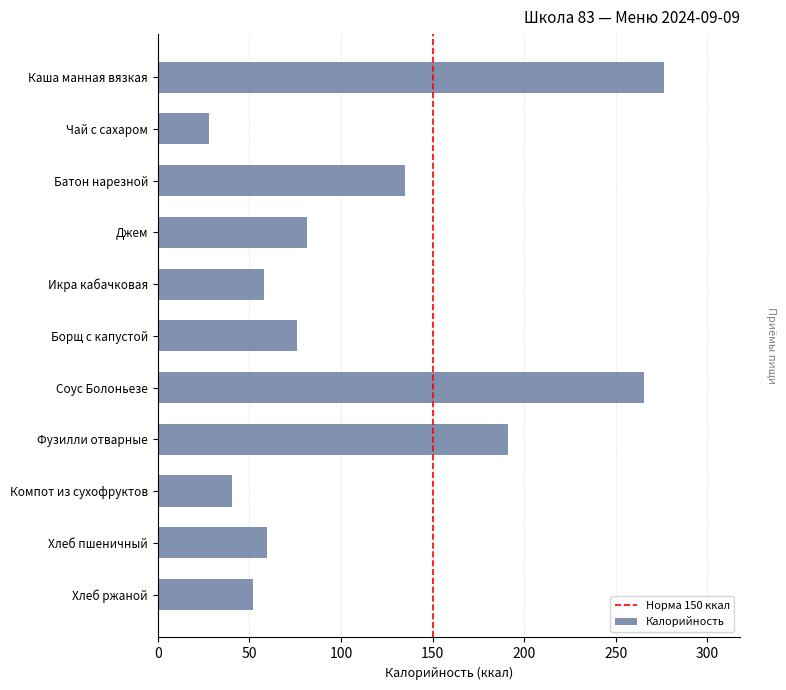

Is it true that the value at Соус Болоньезе is 265.6?

True